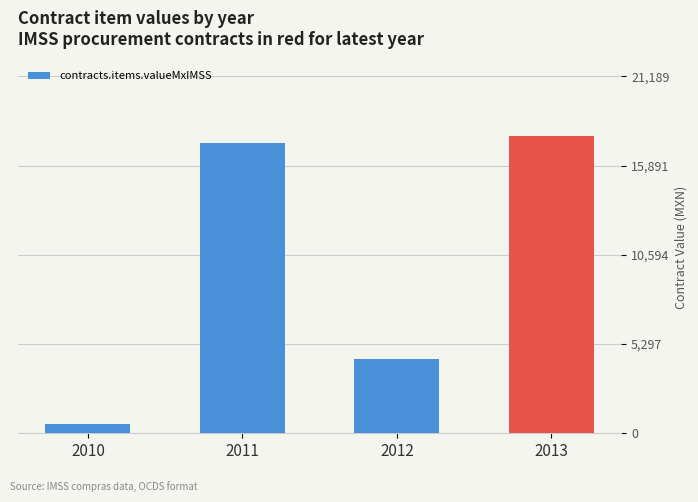

Rank the categories by value from lowest to highest.

2010, 2012, 2011, 2013